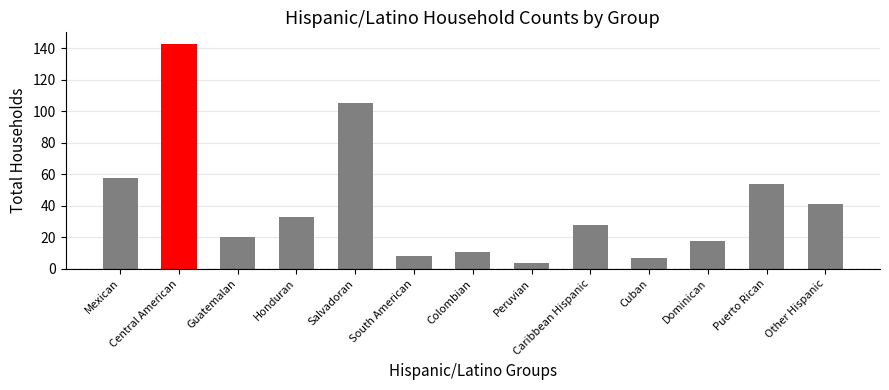

Approximately how many times larger is the value at Dominican compared to Peruvian?

4.5